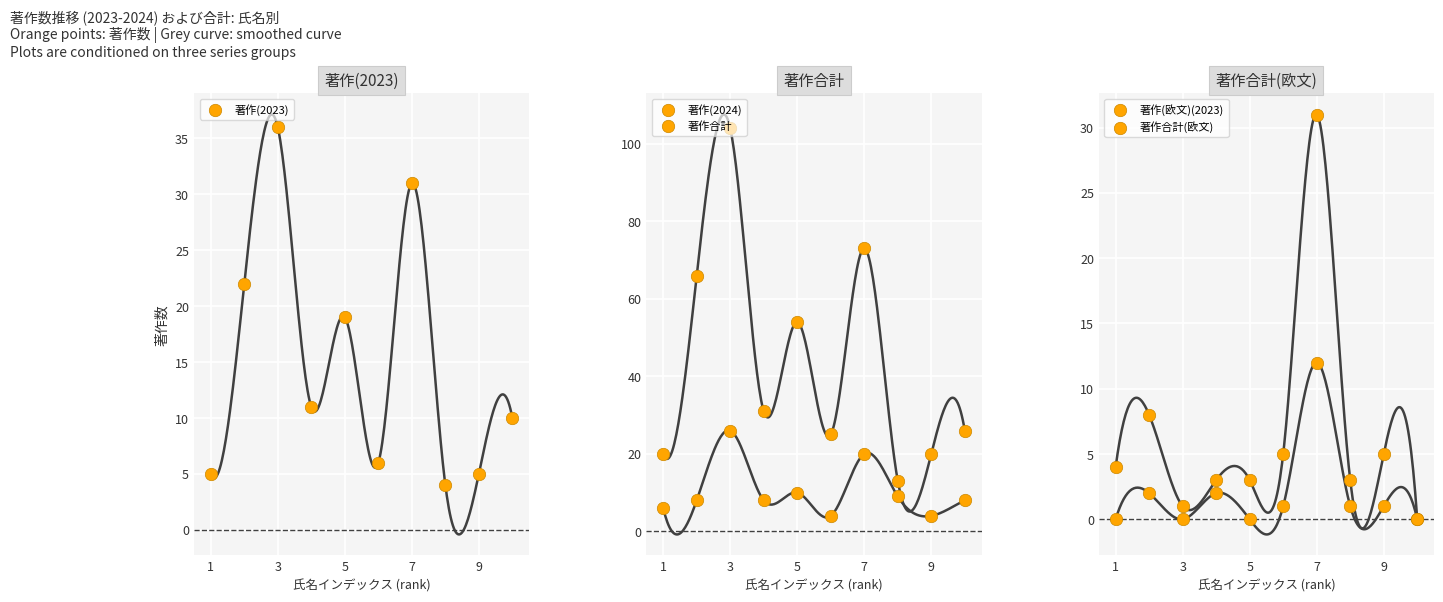

What are all the series names shown in the legend?

著作(2023), 著作(2024), 著作合計, 著作(欧文)(2023), 著作合計(欧文)